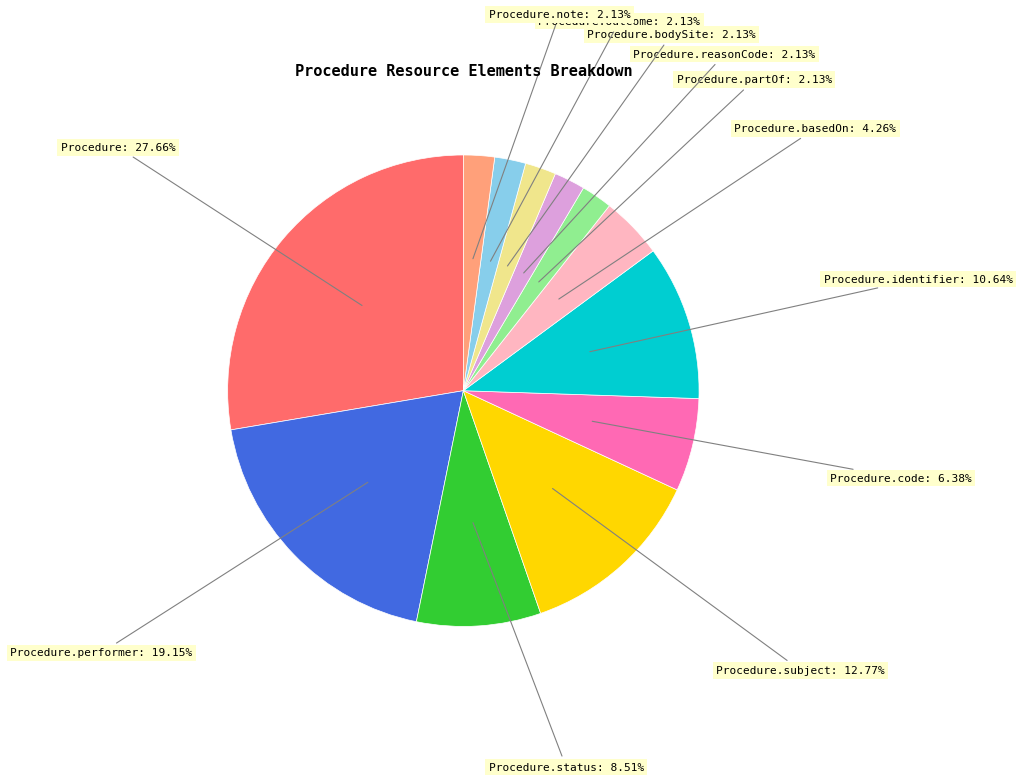

What is the largest slice in the pie chart?

Procedure